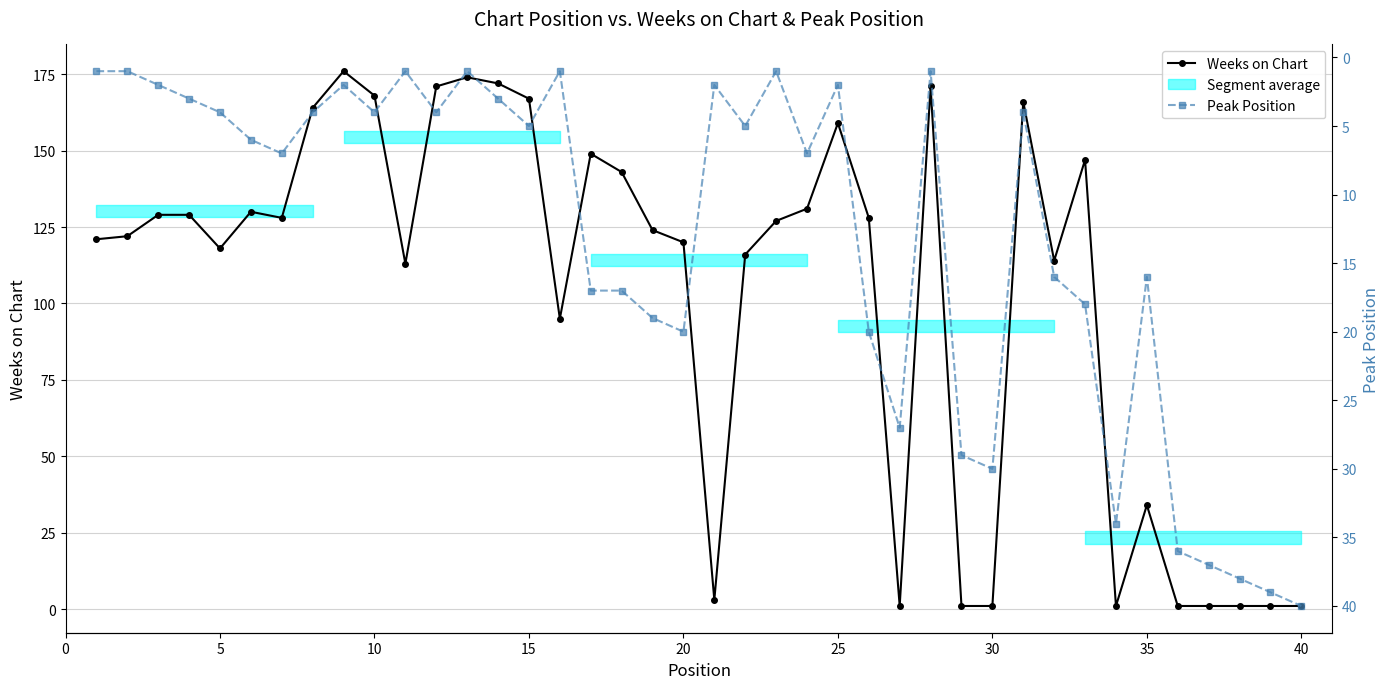

How many times do Peak Position and Weeks on Chart cross each other?

7